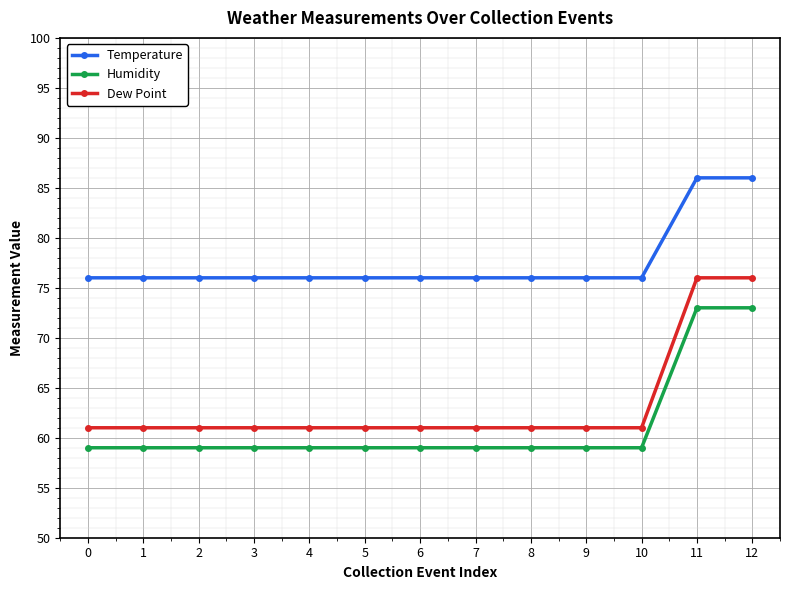

Rank the series at 7 from highest to lowest value.

Temperature, Dew Point, Humidity